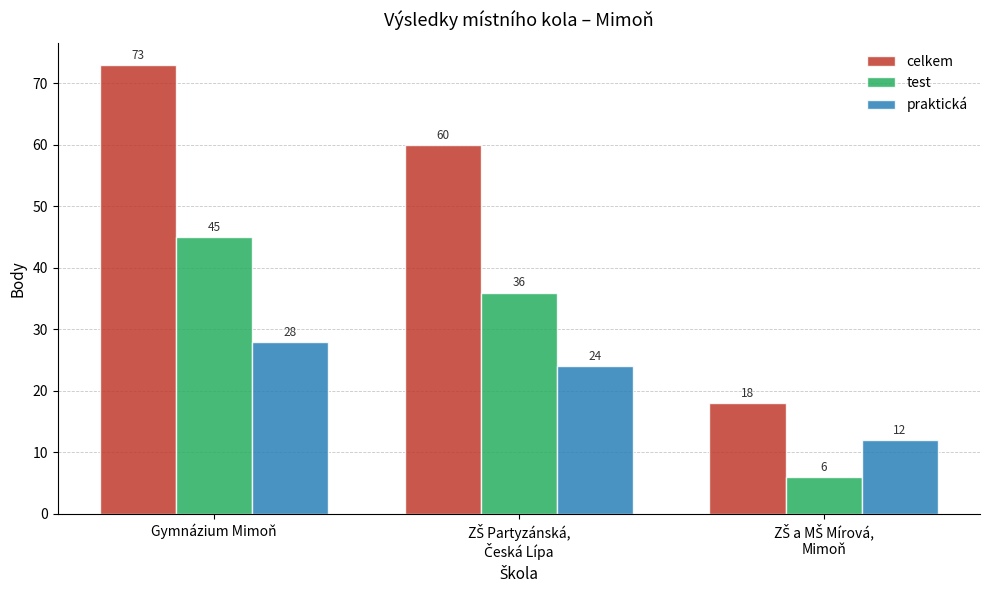

How many test values are between 6 and 45?

3